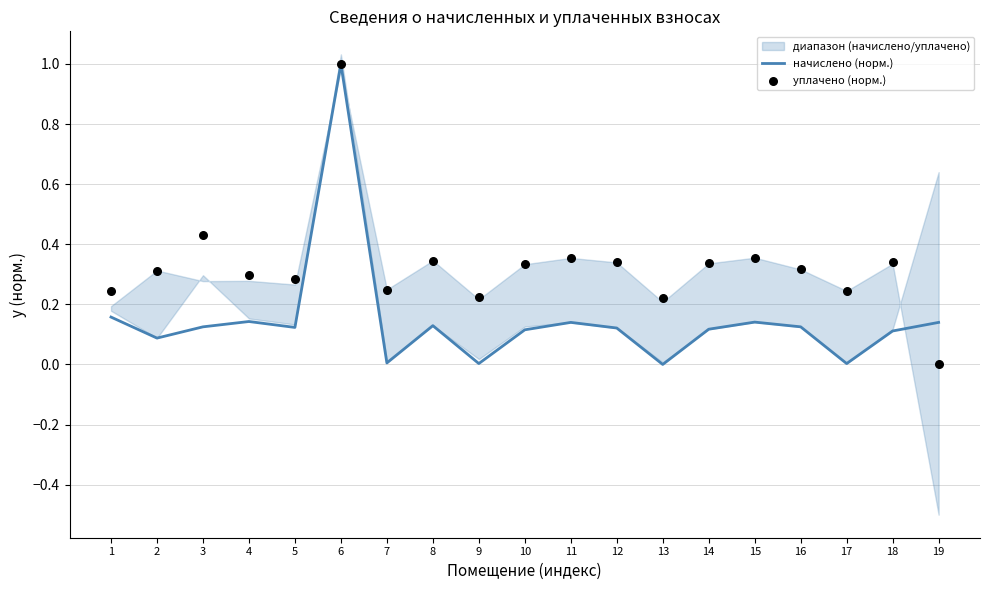

Which series has the widest spread of Y values?

начислено (норм.)